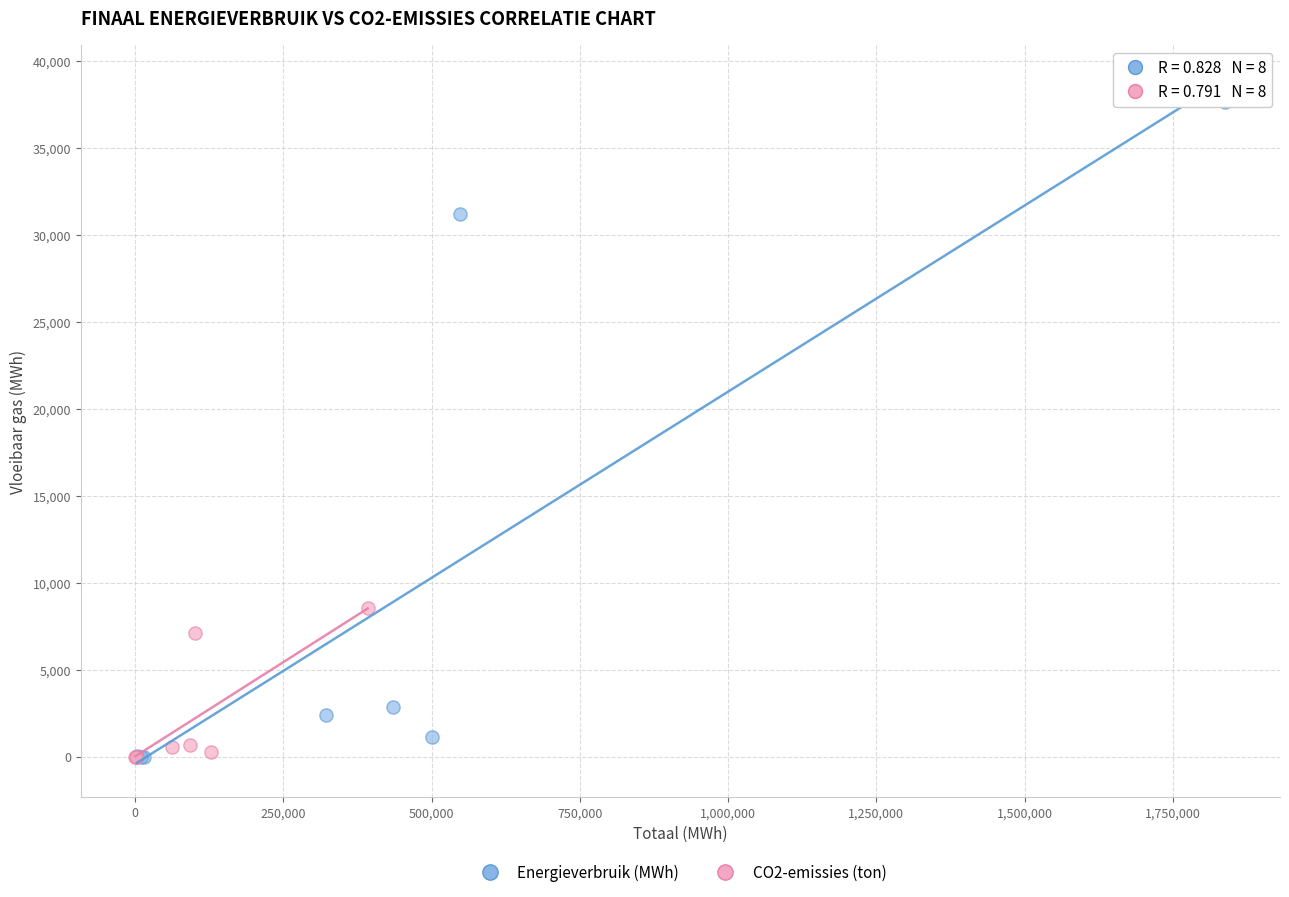

Which series has the largest Y range (max minus min)?

Energieverbruik (MWh)